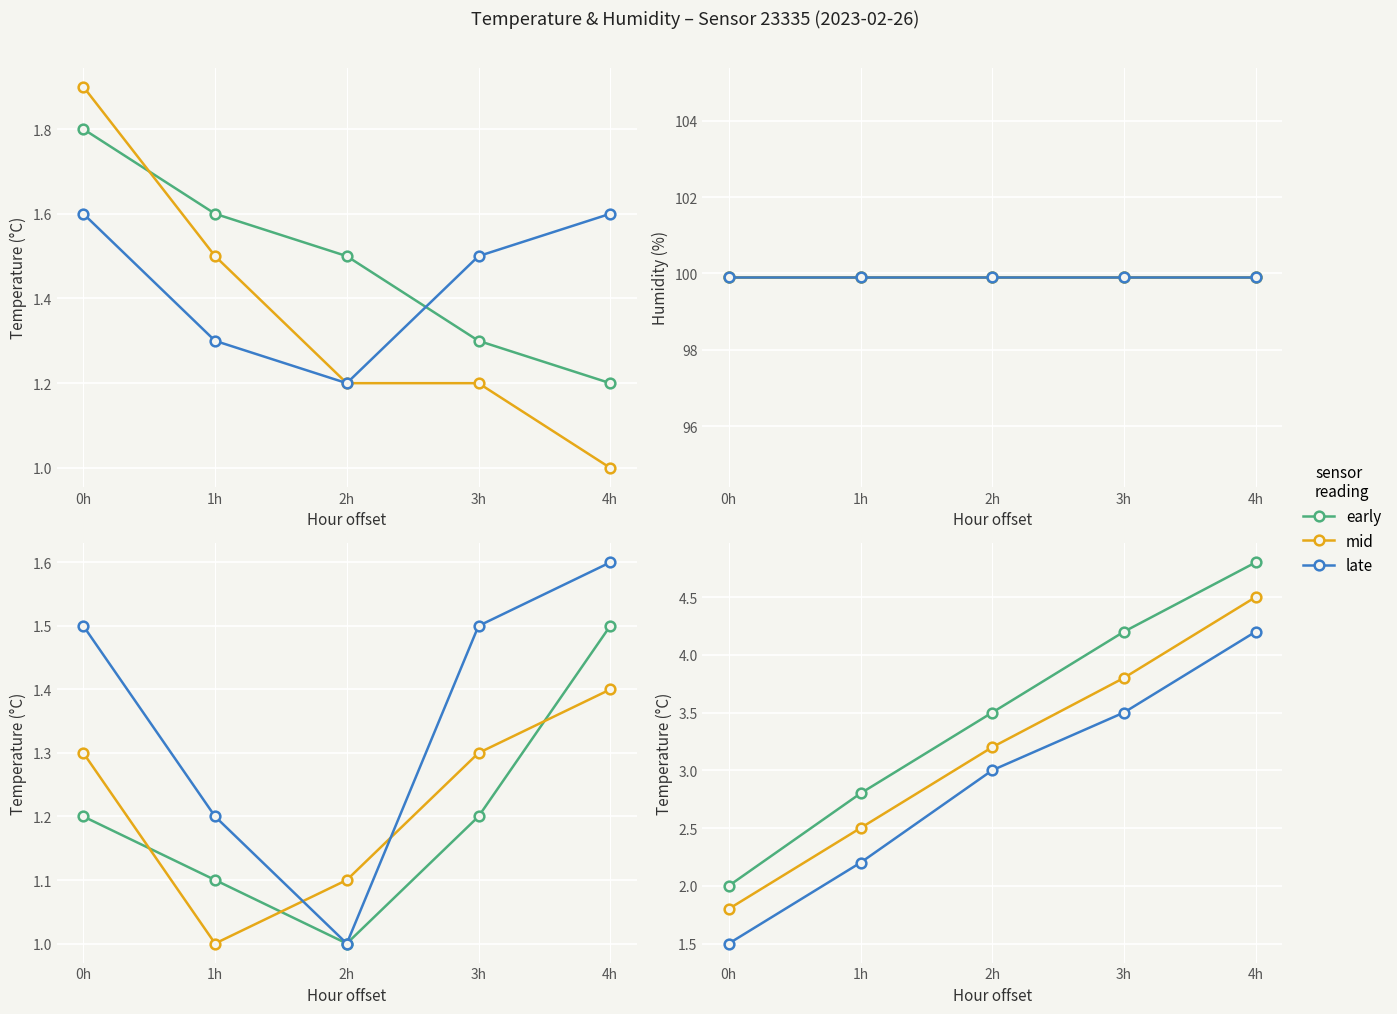

True or false: late has a value of 1.1 at 1h.

False